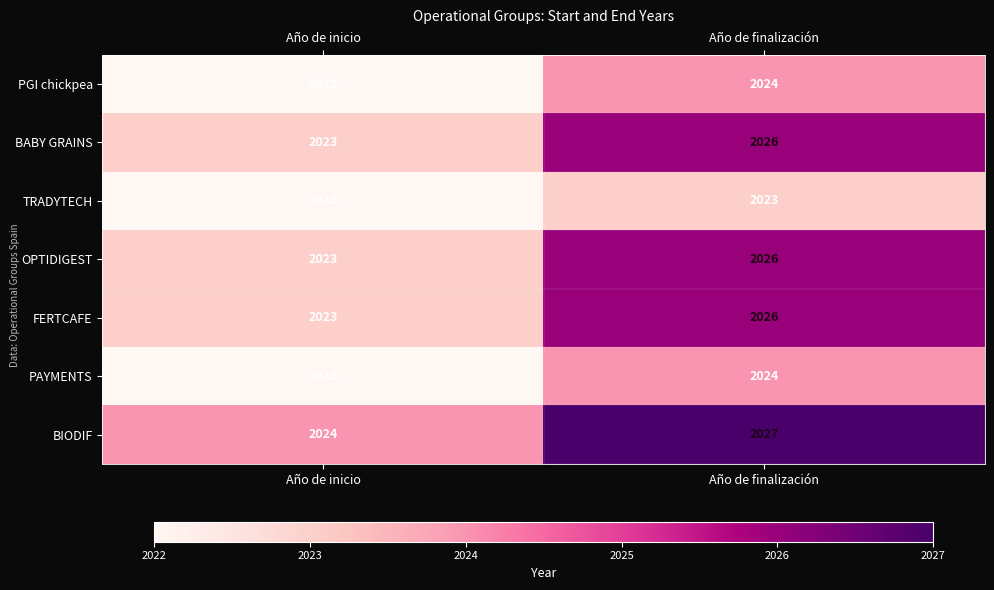

Reading right to left, what are all the values shown in this chart?

PGI chickpea: Año de finalización=2024	Año de inicio=2022
BABY GRAINS: Año de finalización=2026	Año de inicio=2023
TRADYTECH: Año de finalización=2023	Año de inicio=2022
OPTIDIGEST: Año de finalización=2026	Año de inicio=2023
FERTCAFE: Año de finalización=2026	Año de inicio=2023
PAYMENTS: Año de finalización=2024	Año de inicio=2022
BIODIF: Año de finalización=2027	Año de inicio=2024